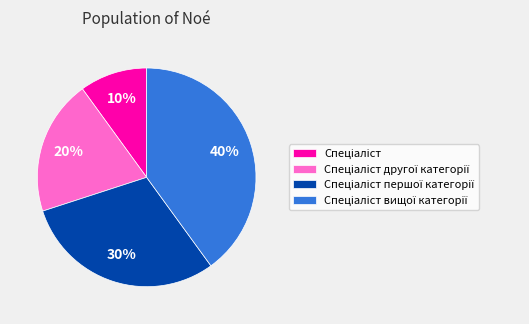

Is there any slice that represents more than half of the pie?

No